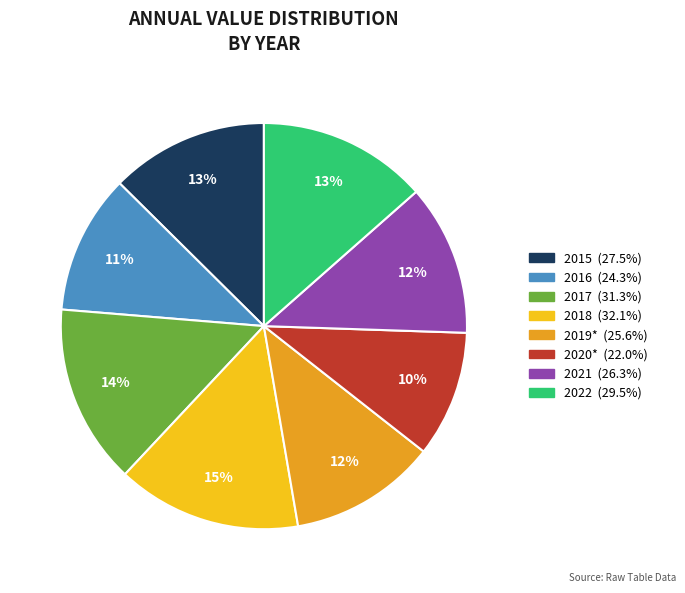

To the nearest percent, what is the difference between the largest and smallest slice percentages?

5%